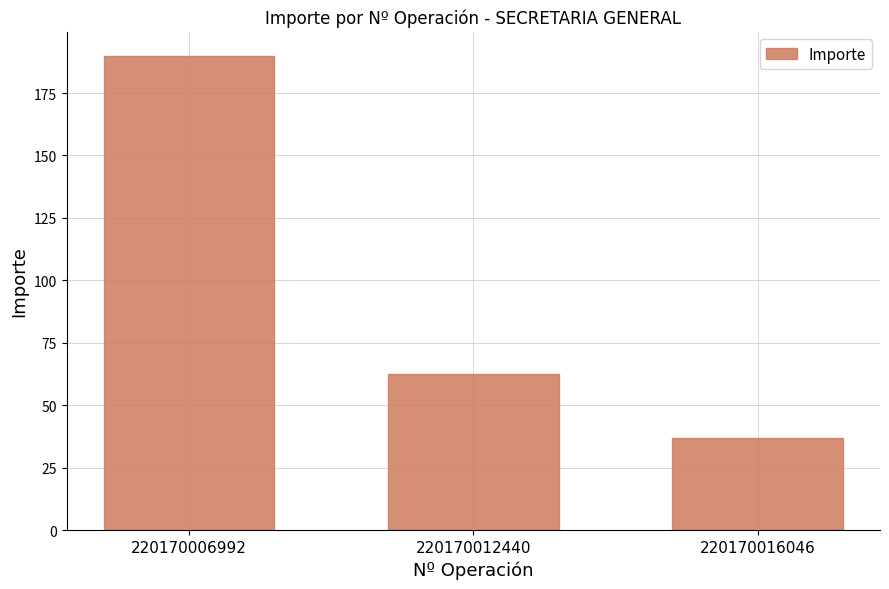

At which category does the chart reach its peak across all series?

220170006992